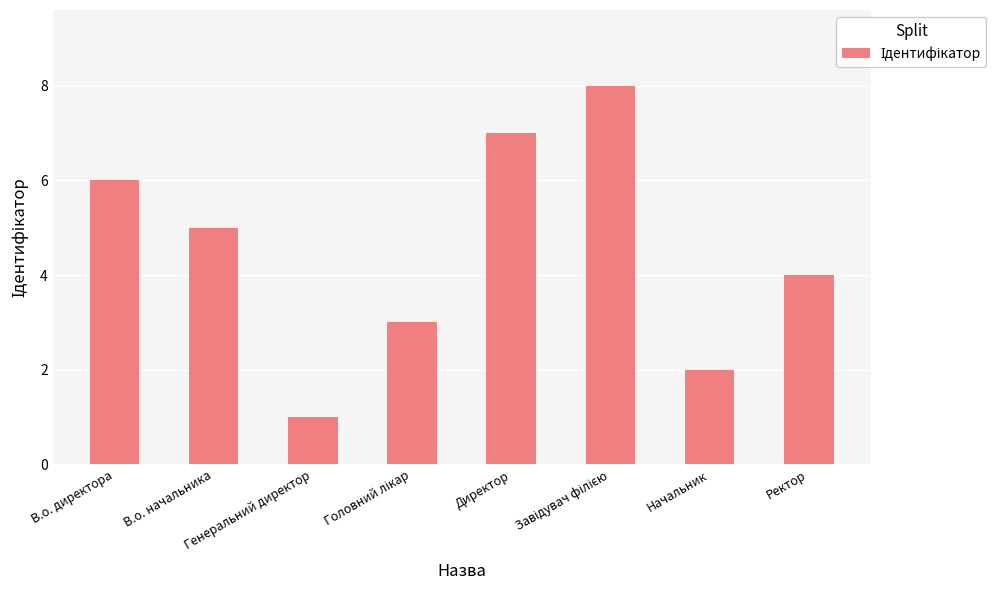

What is the maximum value shown in the chart?

8